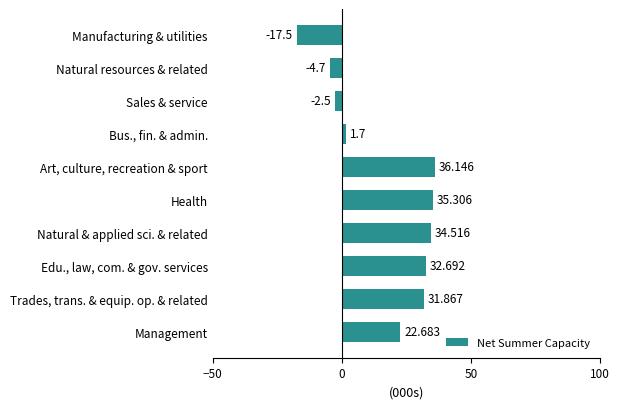

List the labels in order of value, smallest first.

Manufacturing & utilities, Natural resources & related, Sales & service, Bus., fin. & admin., Management, Trades, trans. & equip. op. & related, Edu., law, com. & gov. services, Natural & applied sci. & related, Health, Art, culture, recreation & sport